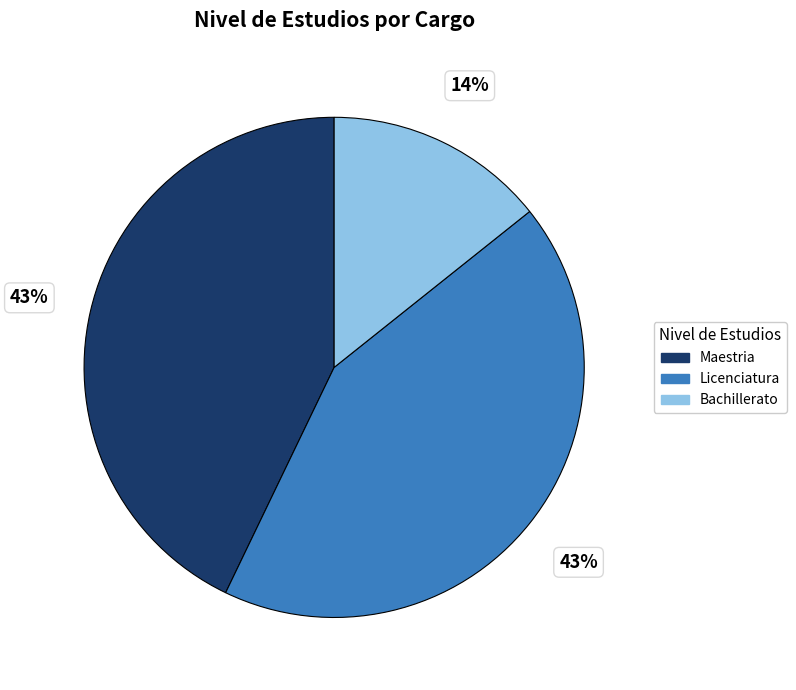

Is there any slice that represents more than half of the pie?

No